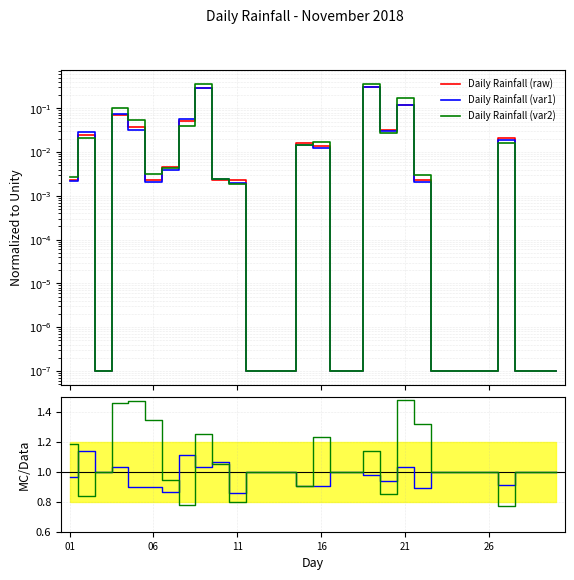

Is the value of var1/raw at 26 greater than the value of var2/raw at 12?

No